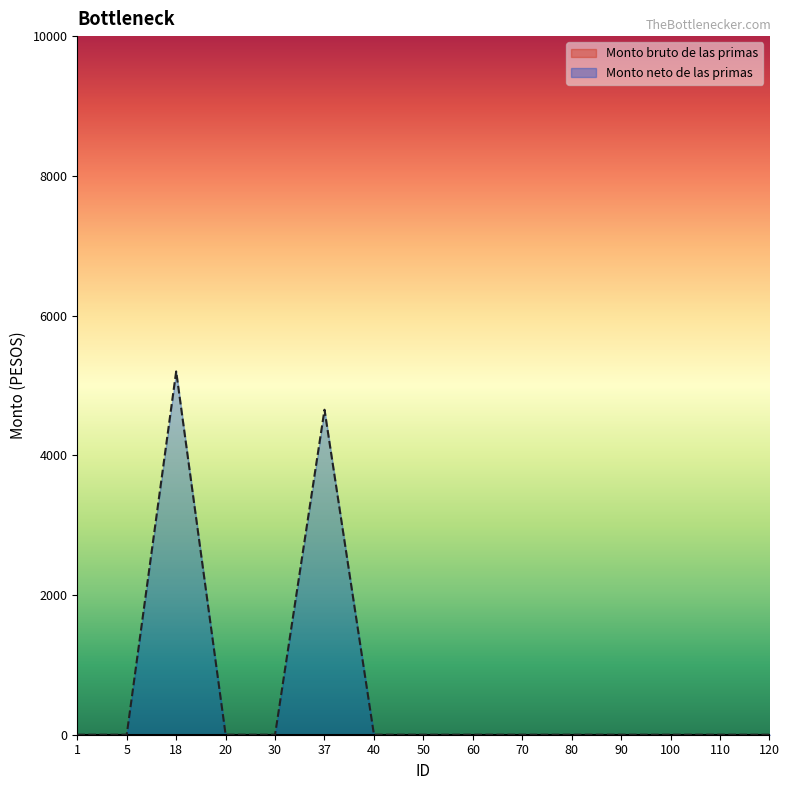

What is the greatest value displayed?

5200